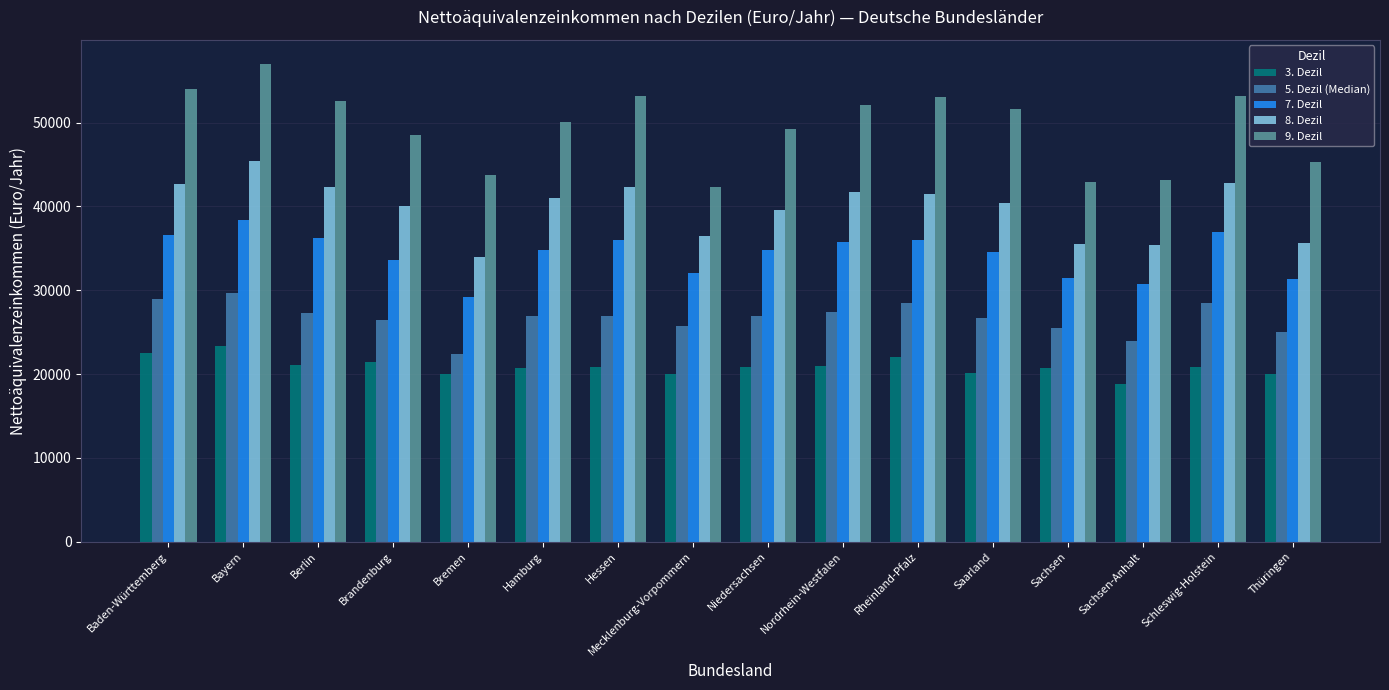

What is the label of the 8th bar from the right?

Niedersachsen